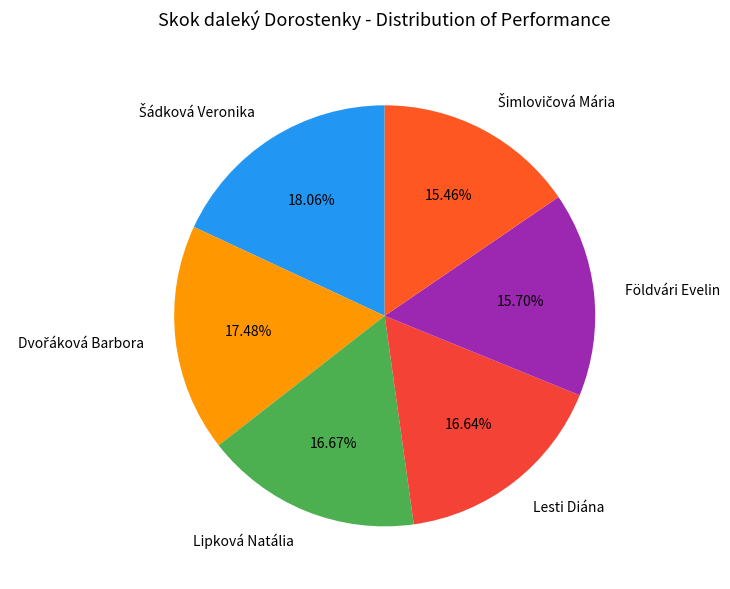

The Lesti Diána slice represents 7% of the pie. True or false?

False